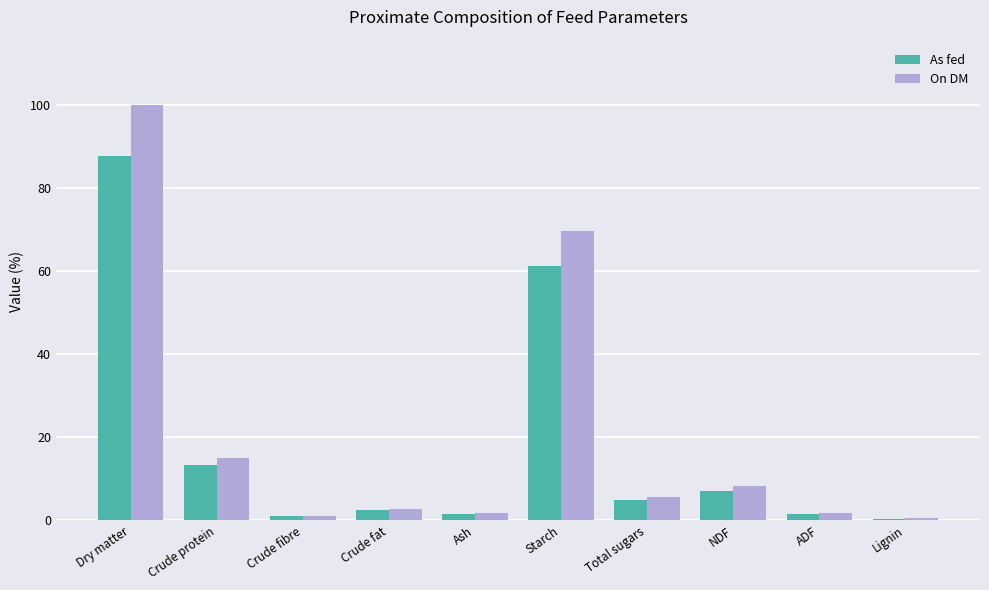

Which series has the largest range (max minus min)?

On DM